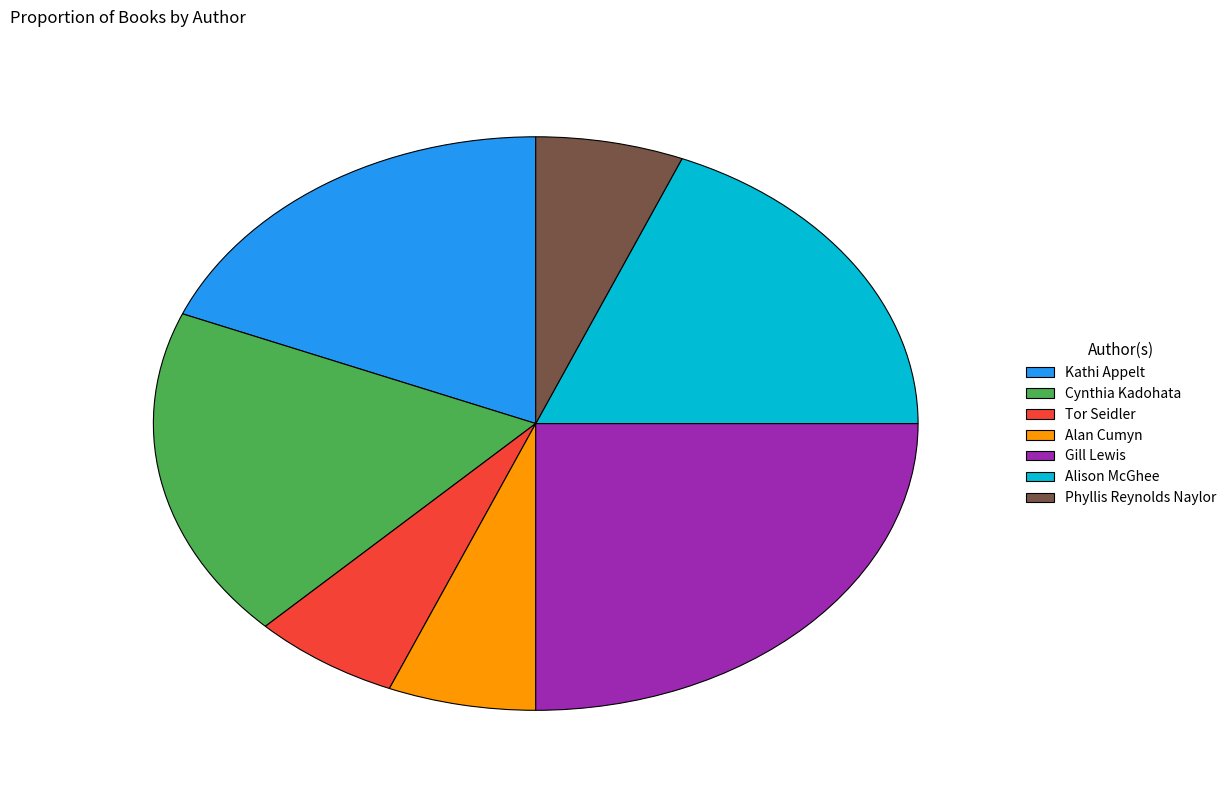

How many segments does this pie chart have?

7